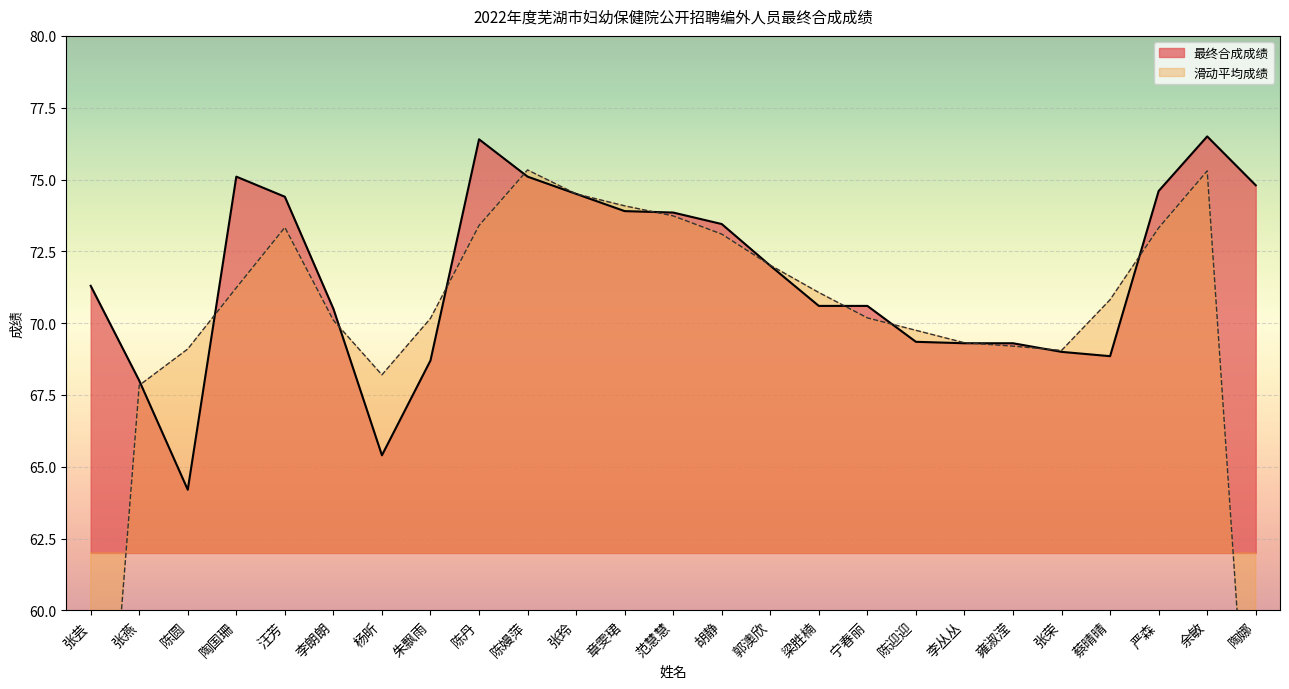

Where is the first local maximum?

陶国珊